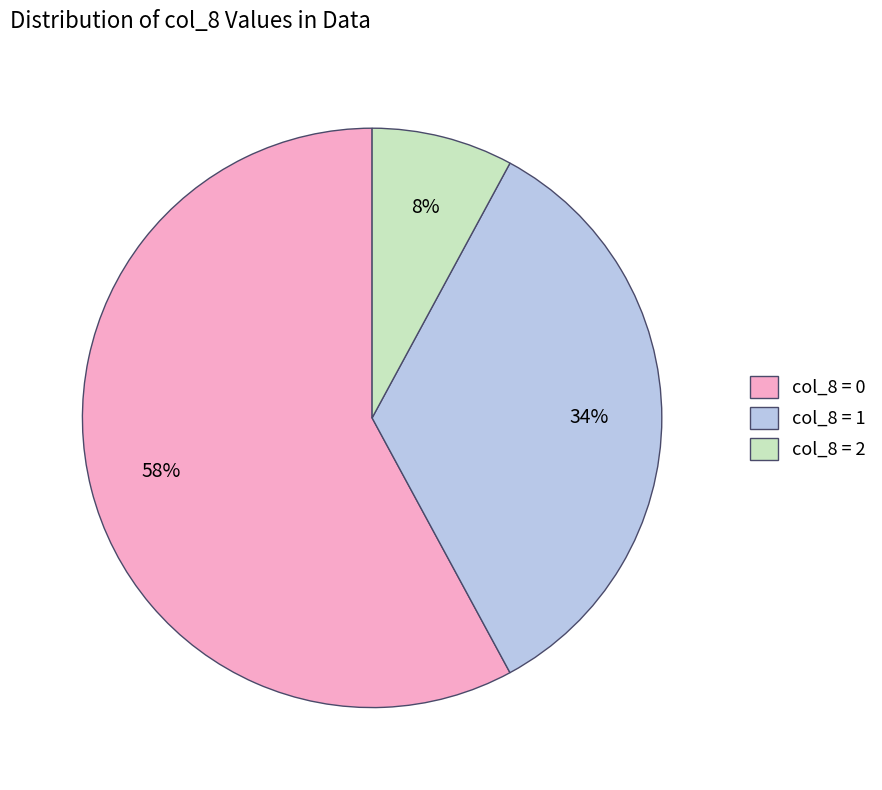

Combined, do col_8 = 1 and col_8 = 0 account for over 50%?

Yes